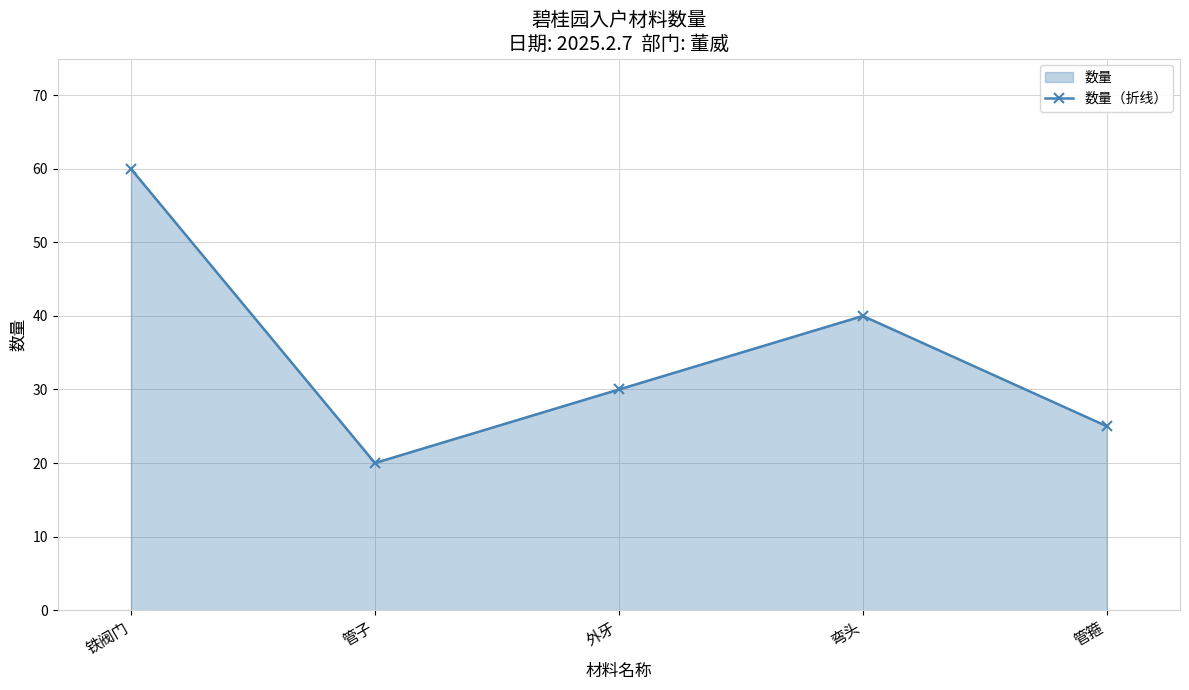

The value at 外牙 is 30. True or false?

True